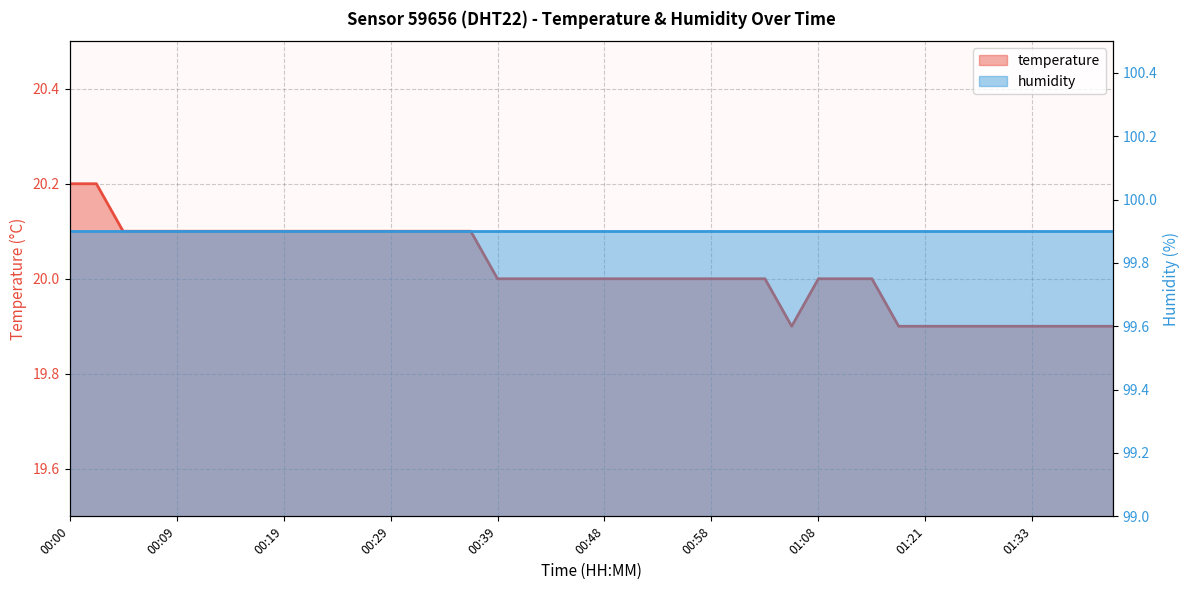

How many data points are above 20?

16